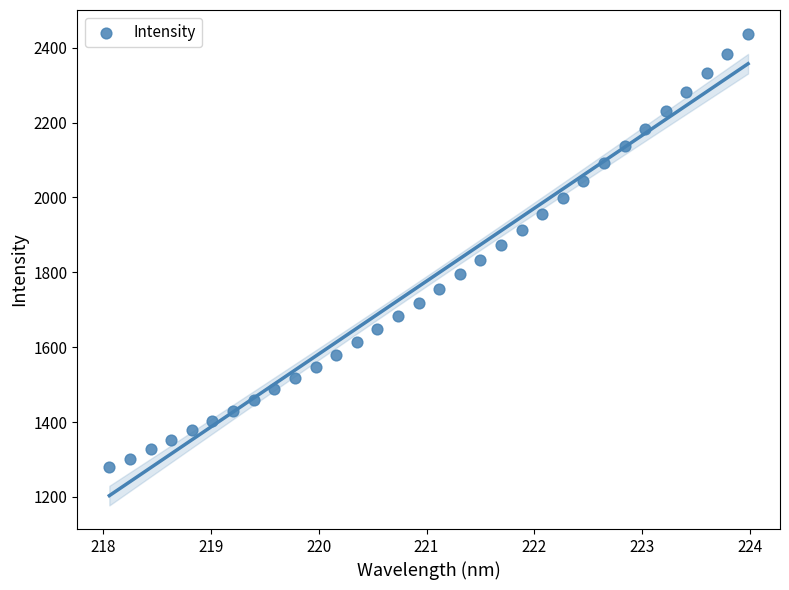

What is the range of X values (max minus min)?

5.9